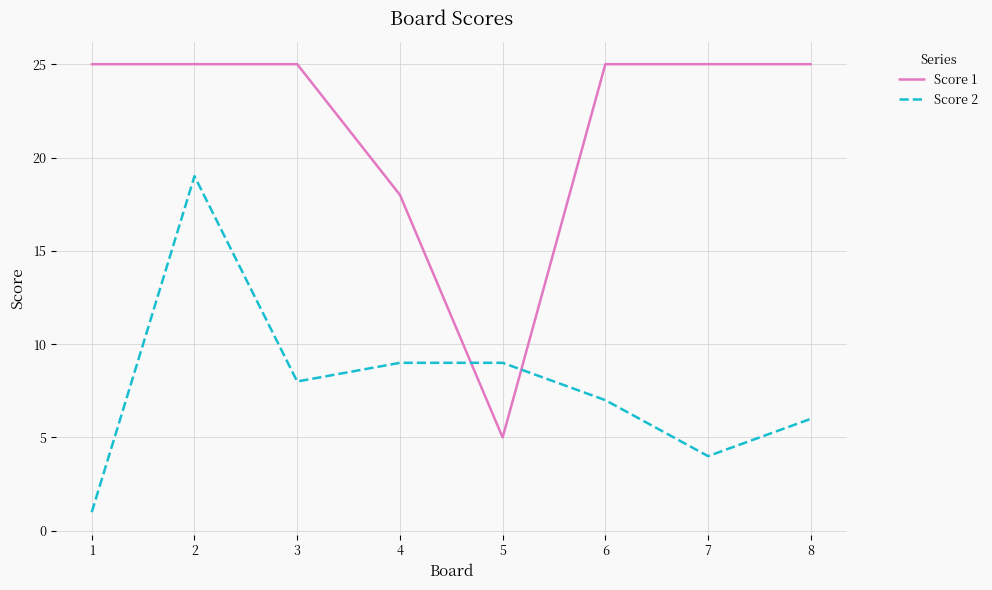

What is the highest value of the Score 1 series?

25